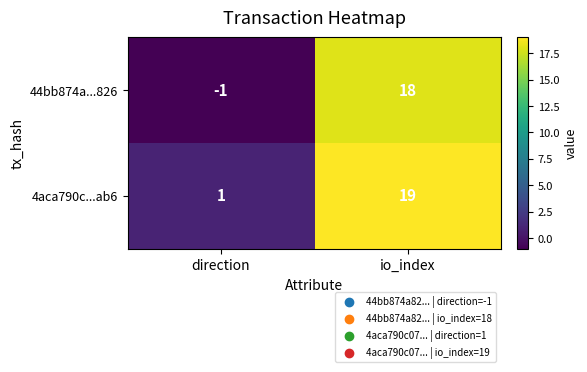

What is the approximate value of 4aca790c...ab6 at io_index?

19